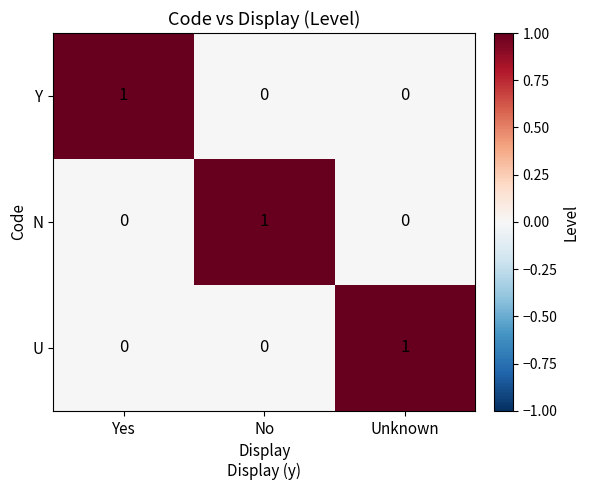

How many series are shown in this chart?

3